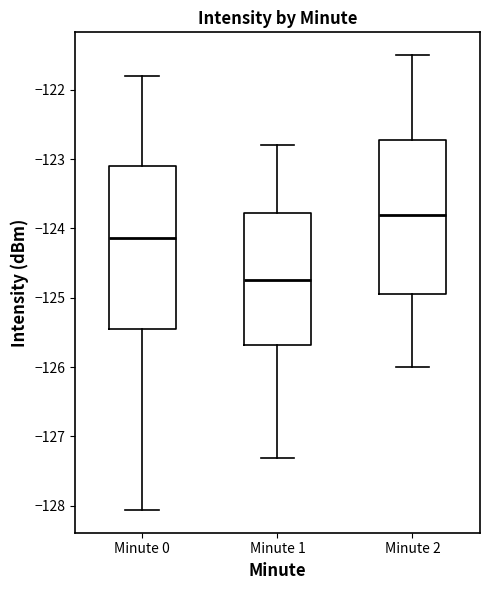

Reading left to right, transcribe this box plot: for each box, give where its median line is, the range the box spans, and where its two whiskers end, as read against the y-axis. The values are not printed on the chart, so give them approximately, as read against the axis.

Minute 0: median -124.1, box -125.4 to -123.1, whiskers -128.1 to -121.8
Minute 1: median -124.7, box -125.7 to -123.8, whiskers -127.3 to -122.8
Minute 2: median -123.8, box -124.9 to -122.7, whiskers -126.0 to -121.5